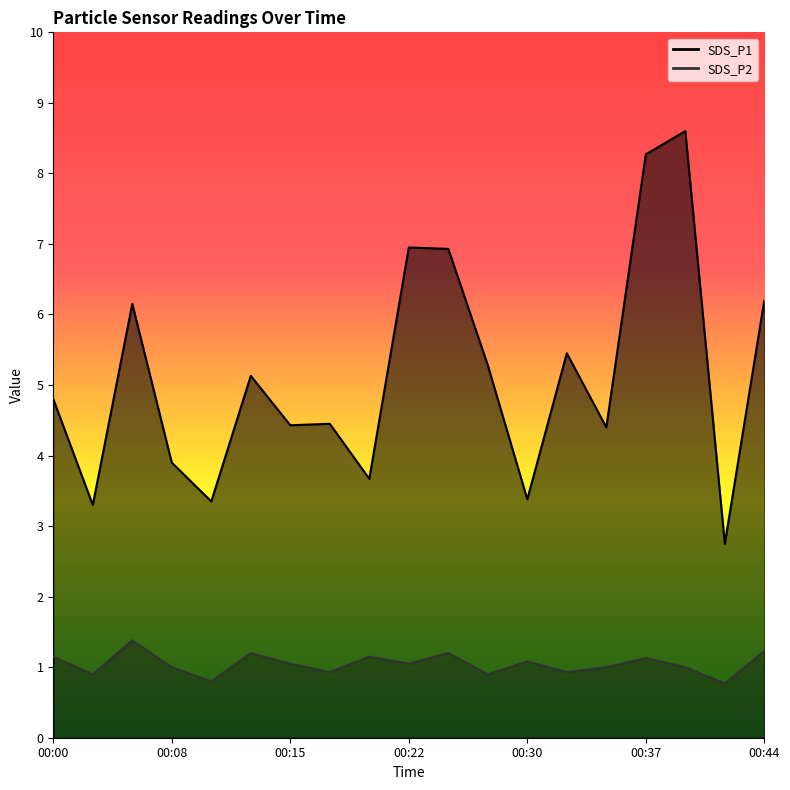

What is the difference between the highest and lowest values at 00:32?

4.5